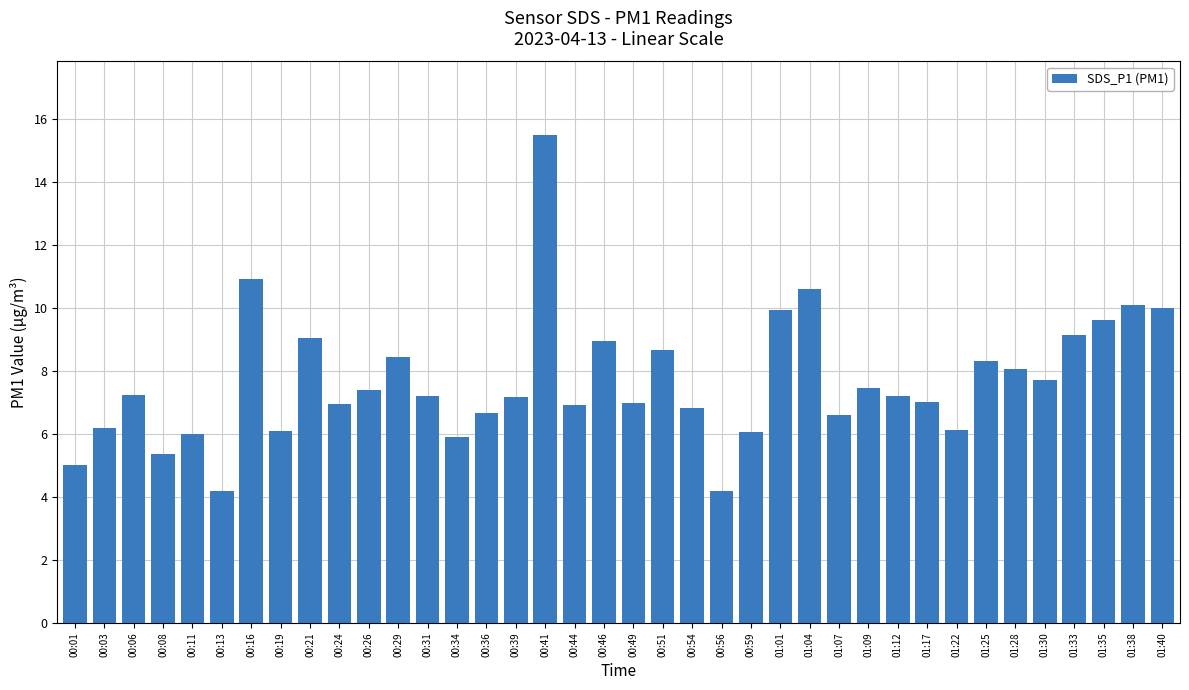

What is the label of the 29th bar from the left?

01:12